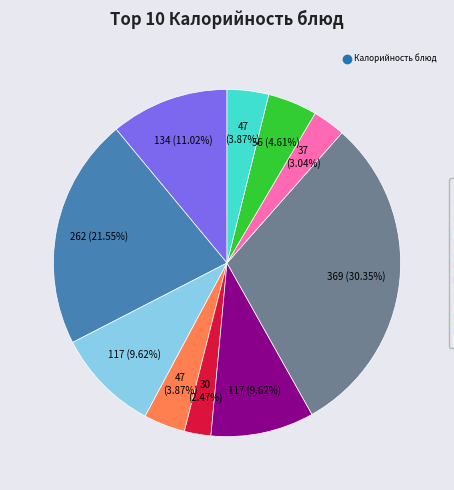

Does any single category account for the majority?

No